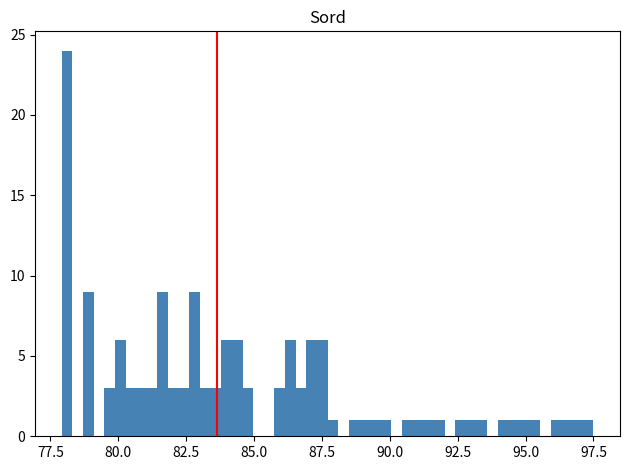

Read against the x-axis, roughly where is the centre of the tallest bar?

78.0